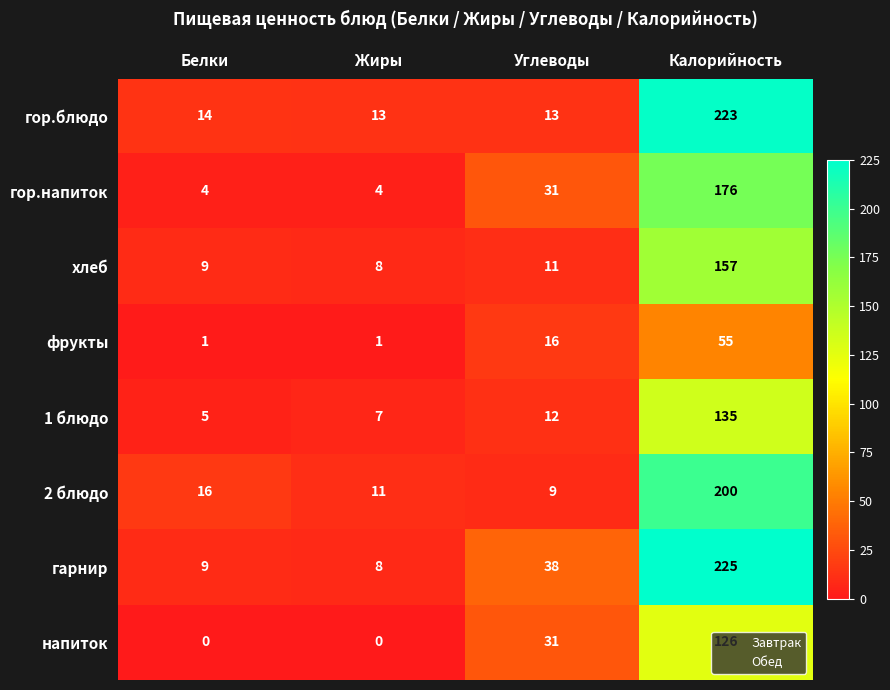

At which category is the sum across all series the highest?

Калорийность